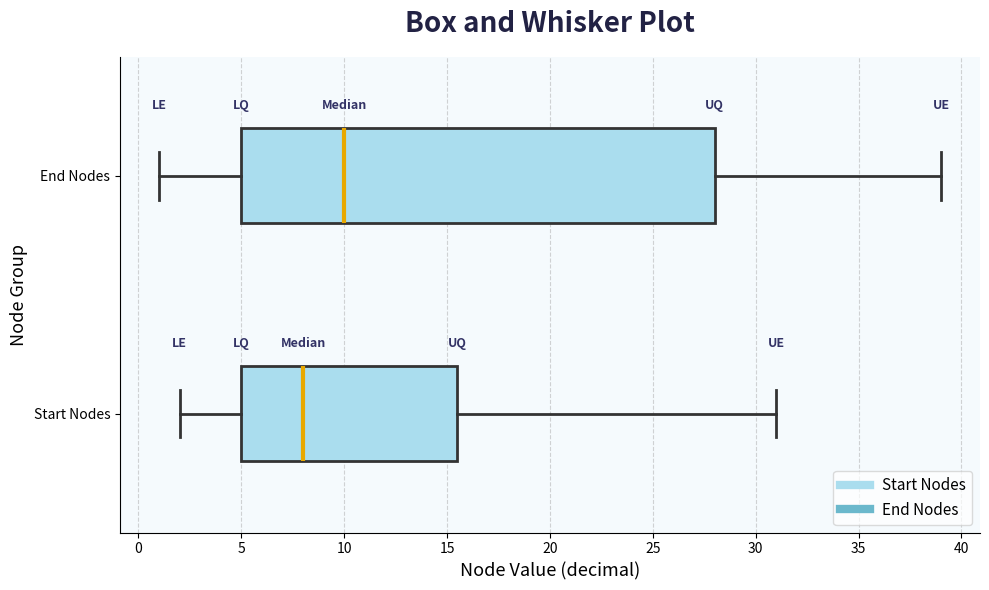

Which box is the widest, from its left edge to its right edge?

End Nodes